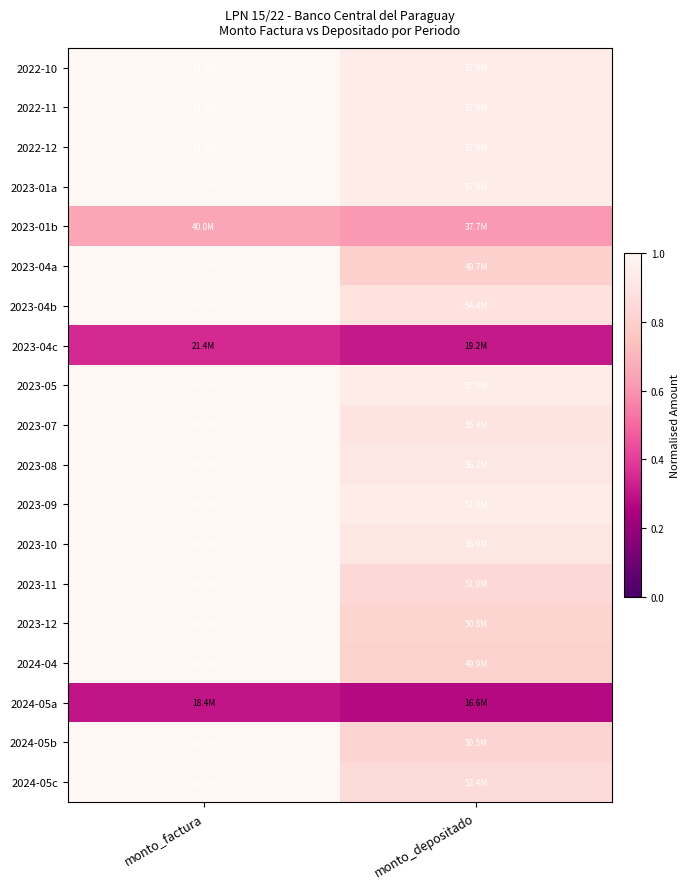

Which label corresponds to the largest value in the chart?

monto_factura